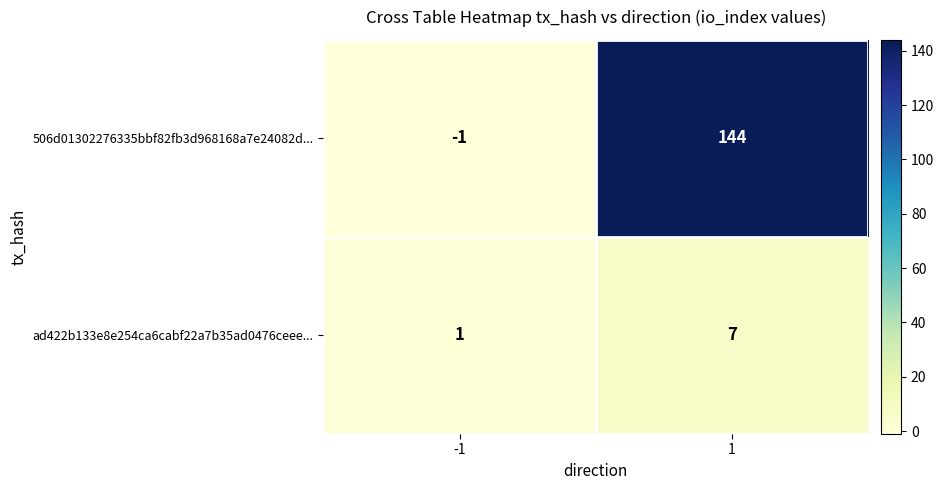

Which label corresponds to the smallest value in the chart?

-1